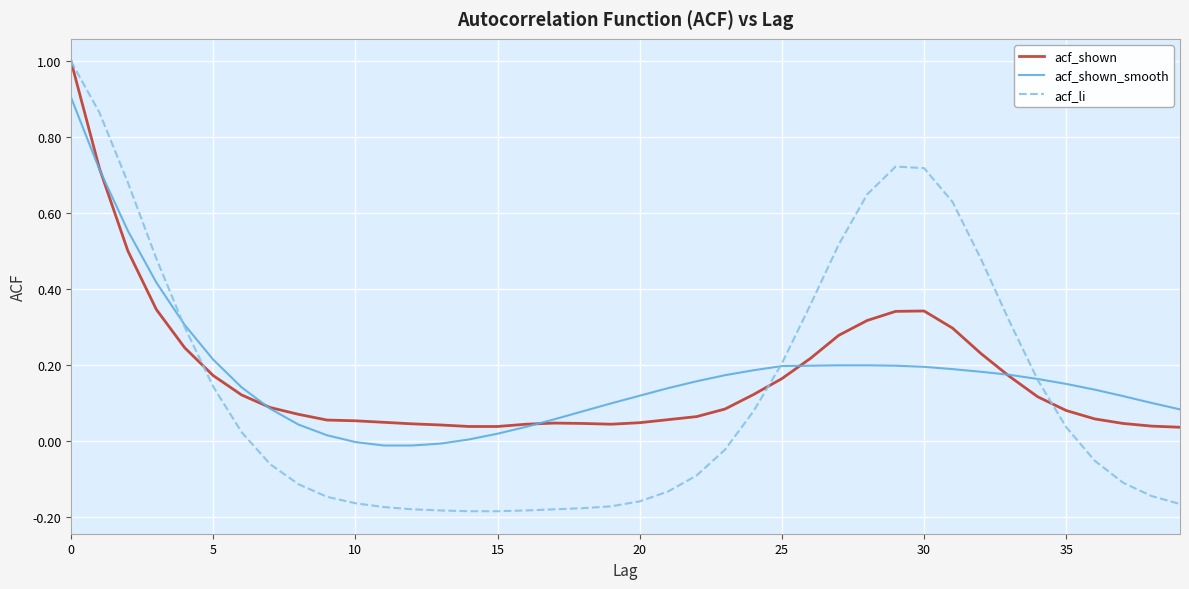

What are all the series names shown in the legend?

acf_shown, acf_shown_smooth, acf_li